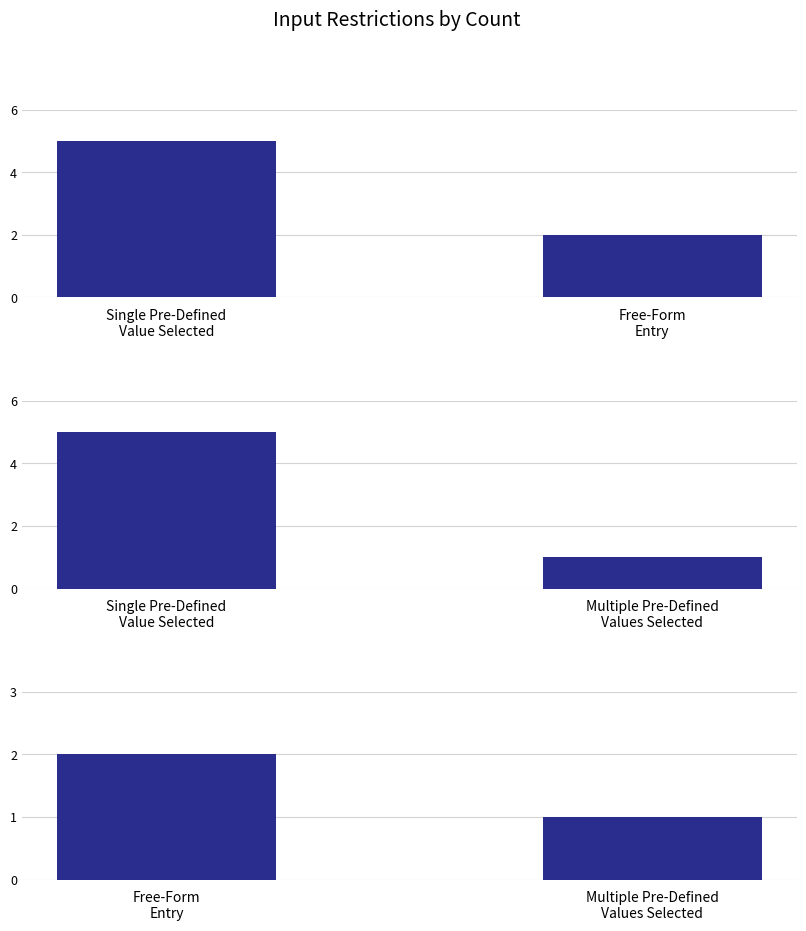

What is the difference between the Panel 1 Count values at Free-Form
Entry and Single Pre-Defined
Value Selected?

3